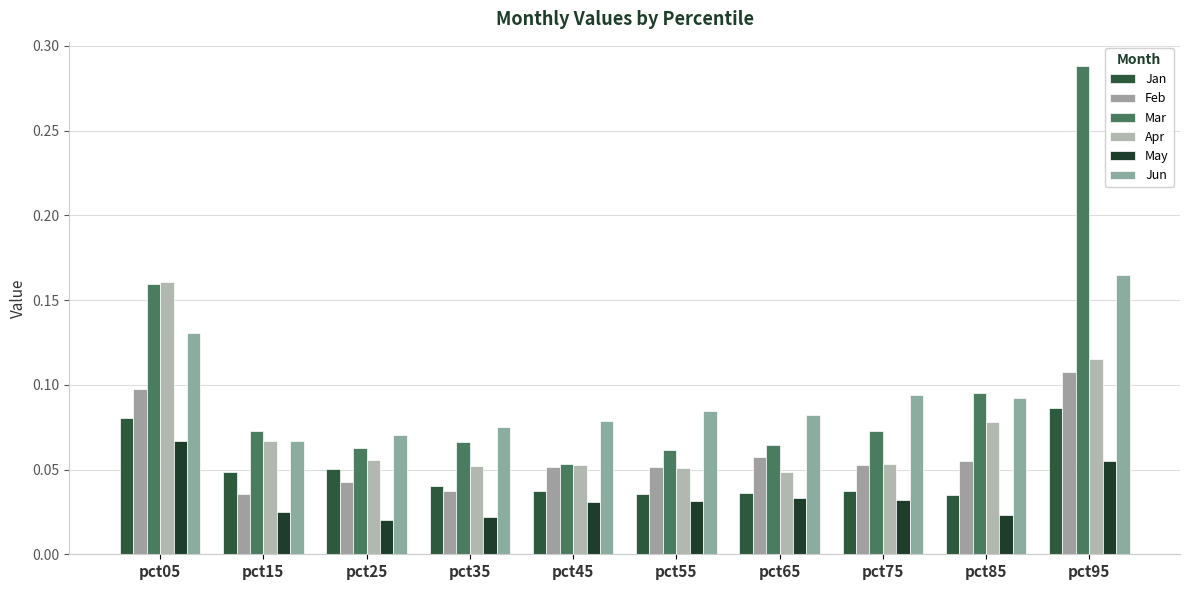

Are the bars grouped side by side (vs. stacked)?

Yes